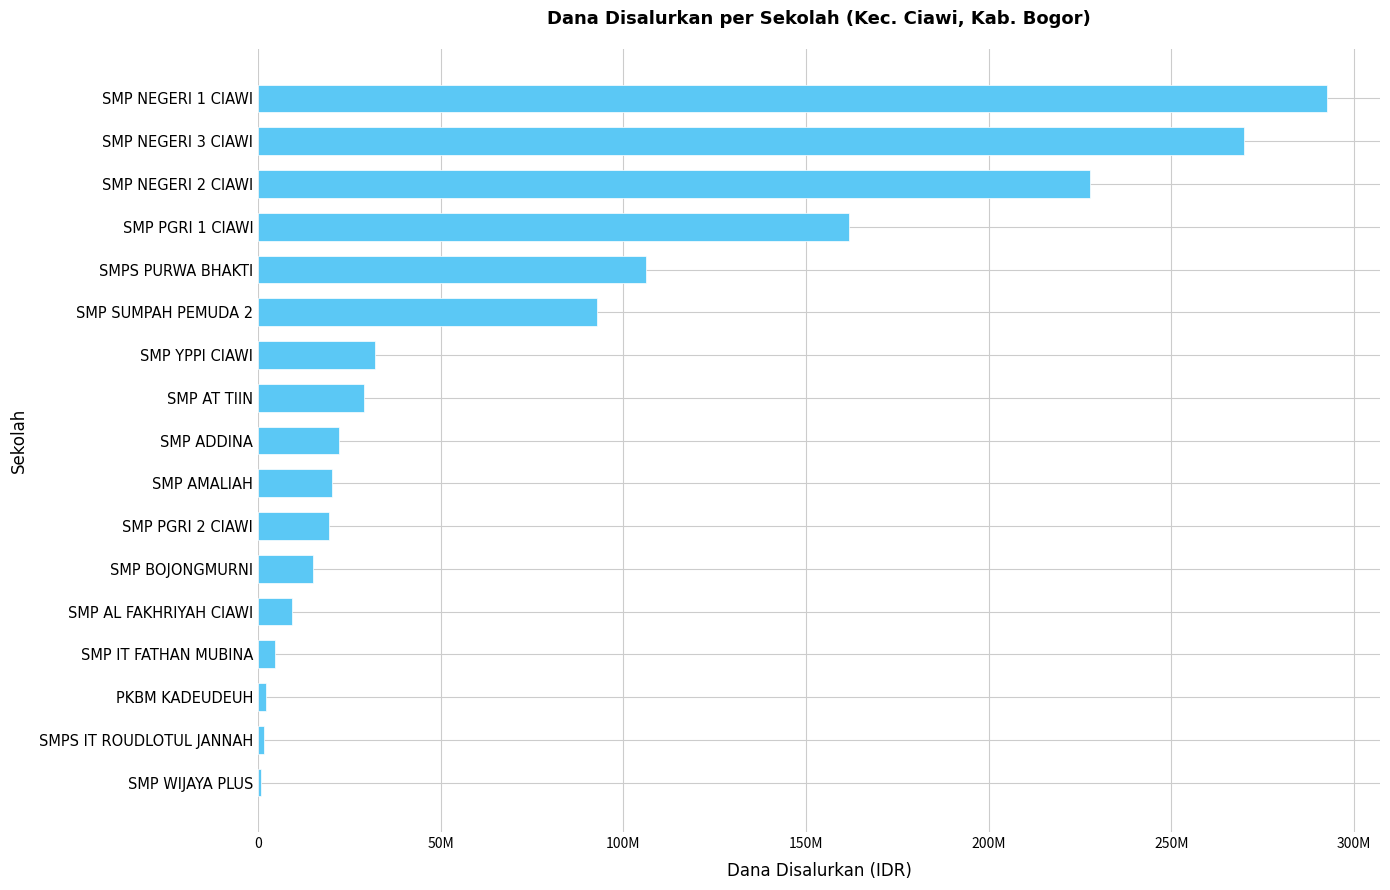

Are the bars grouped side by side (vs. stacked)?

No